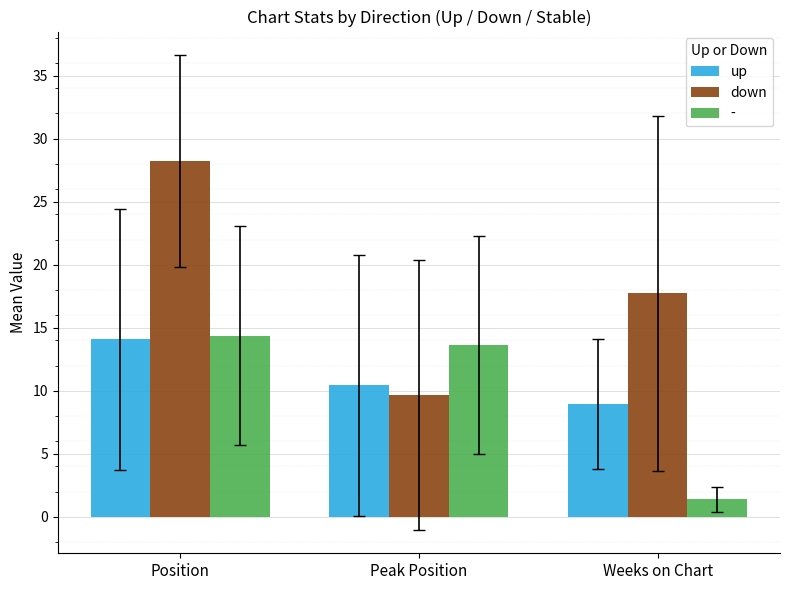

What is the average value of the up series?

11.1